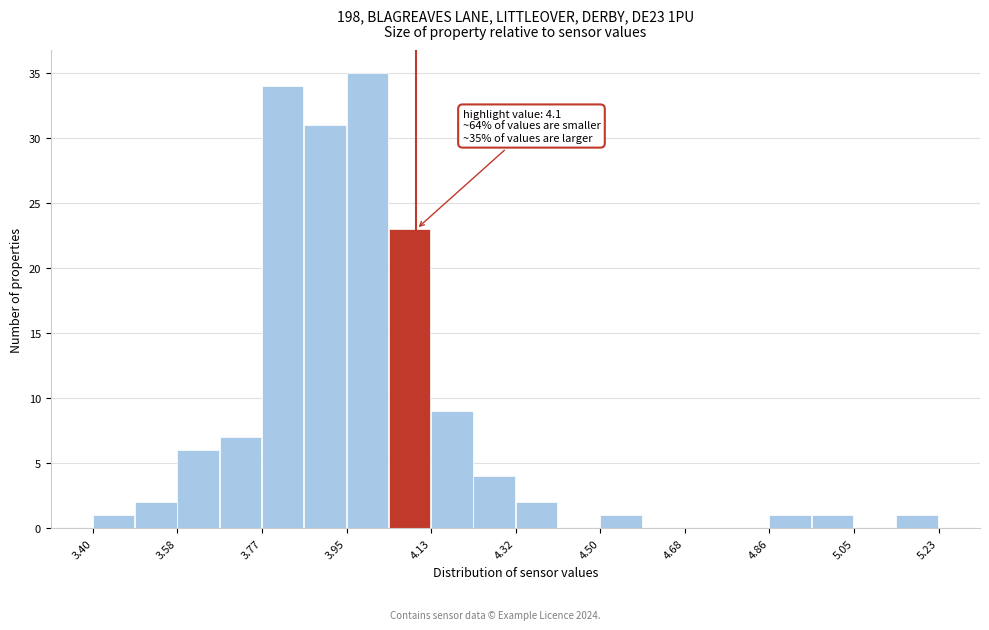

Which range on the x-axis has the tallest bar?

3.94 to 4.04